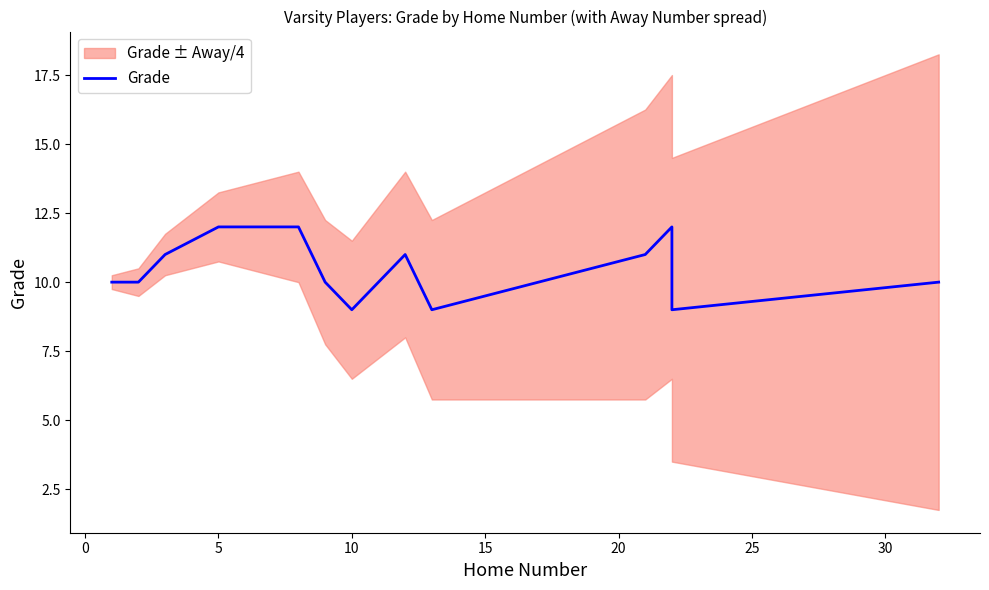

Is this an area chart (filled region under the line)?

No